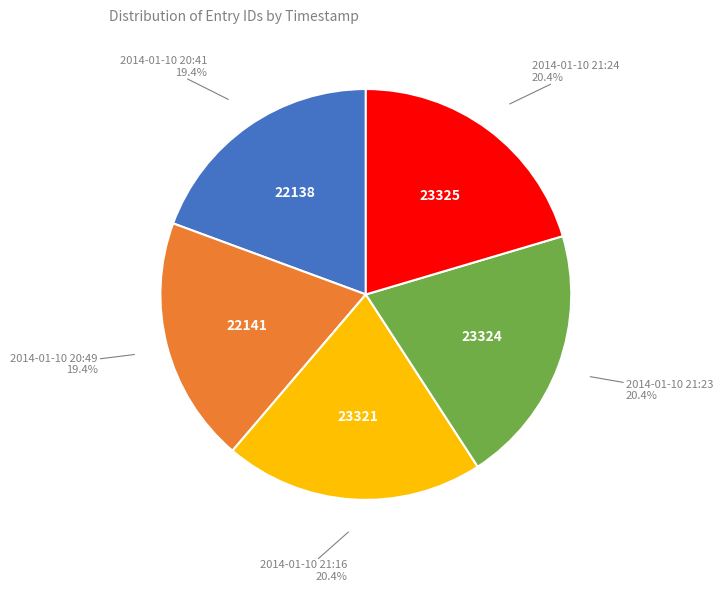

Is there a majority slice in this chart?

No